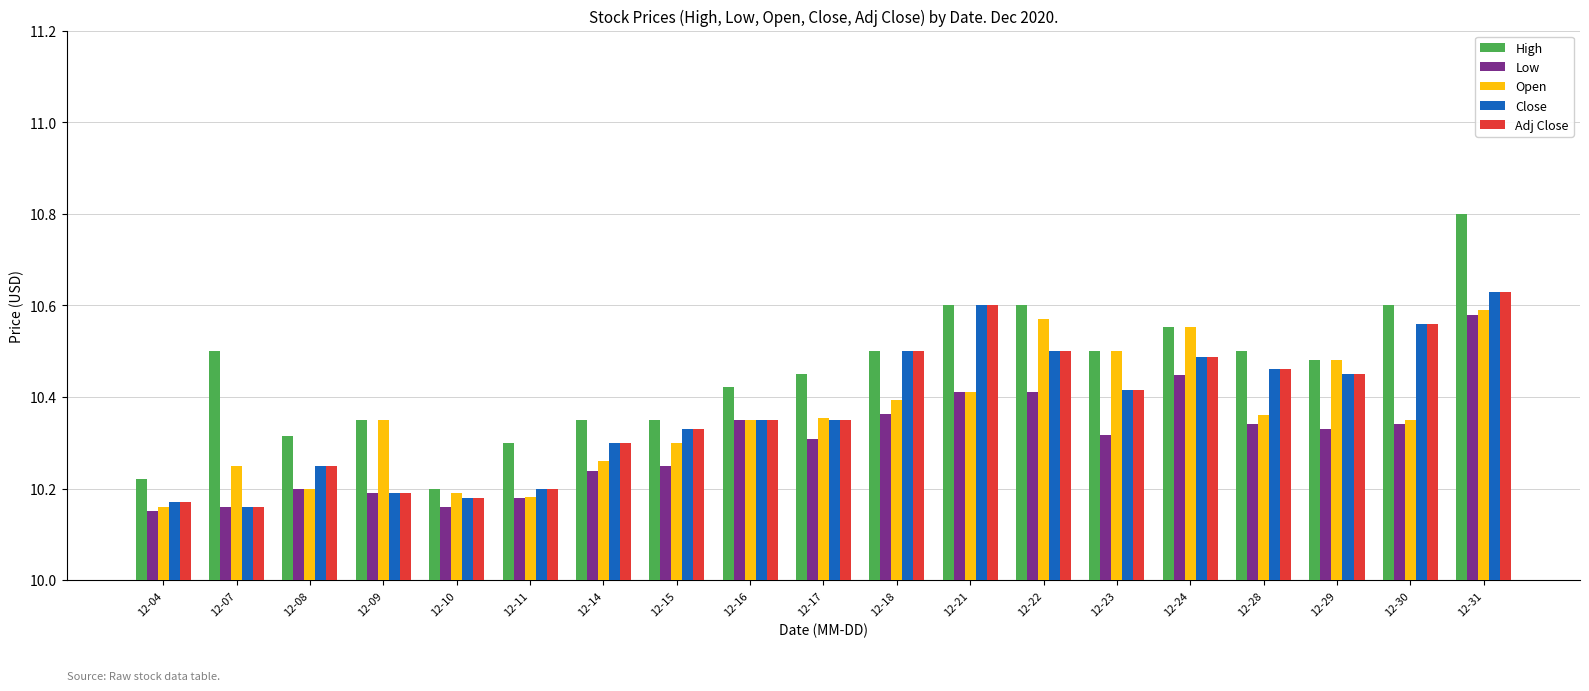

Are the bars grouped side by side (vs. stacked)?

Yes